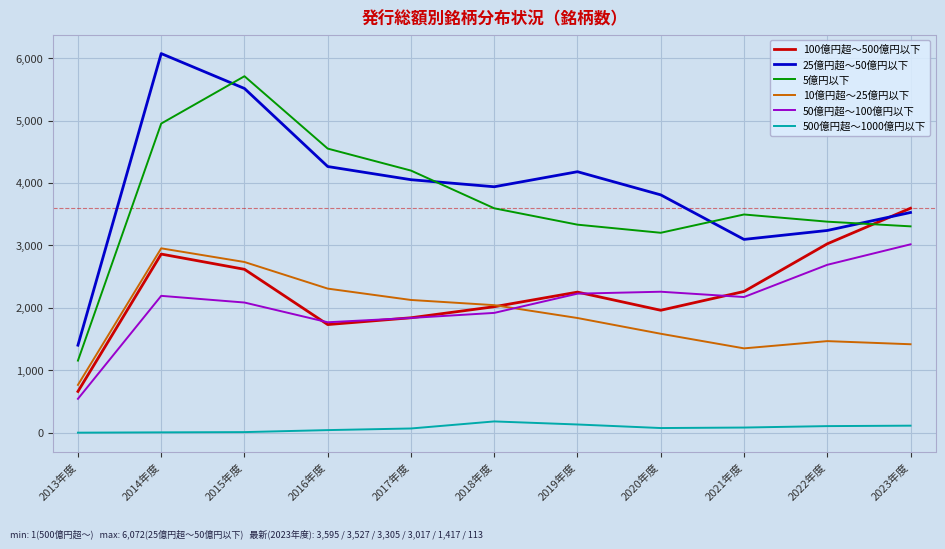

Which series has the largest total across all categories?

25億円超～50億円以下